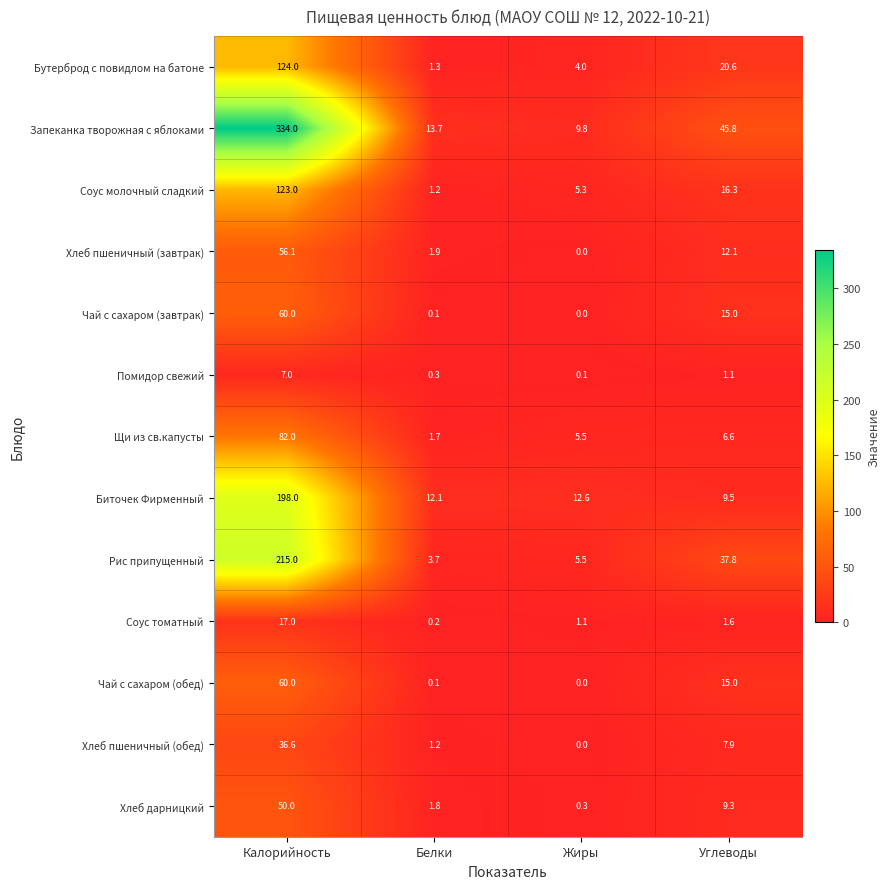

At which category does the chart reach its minimum across all series?

Жиры